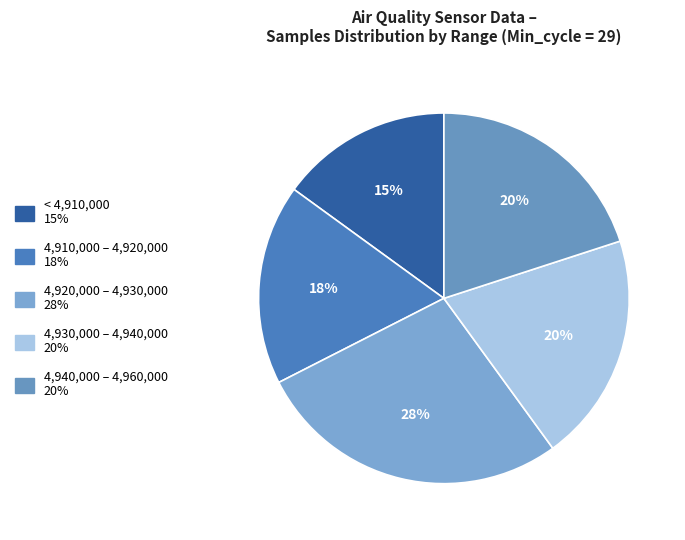

Count the number of slices in the pie.

5